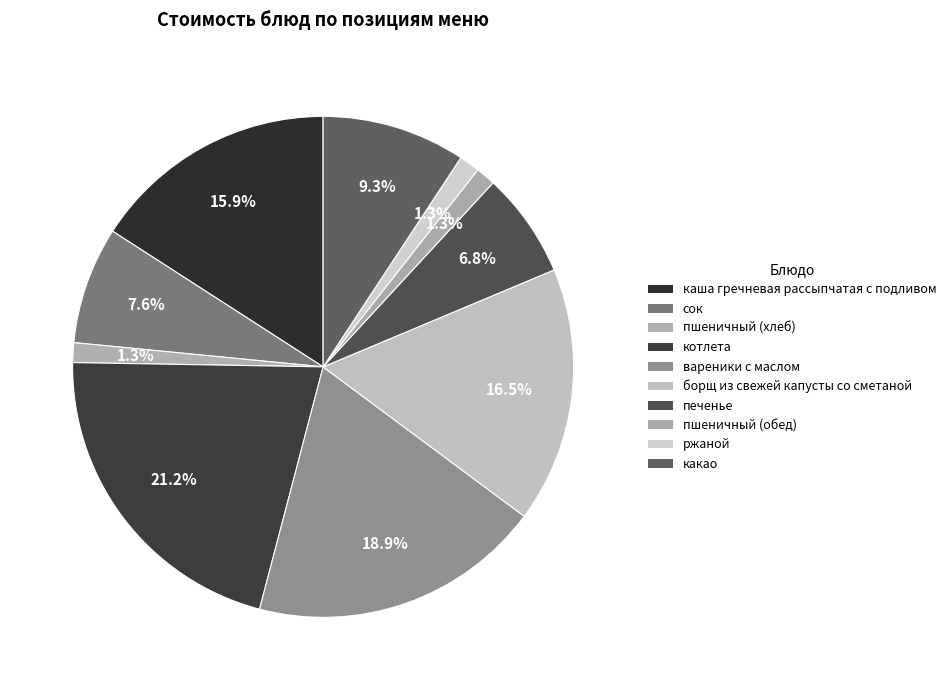

Count the number of slices in the pie.

10